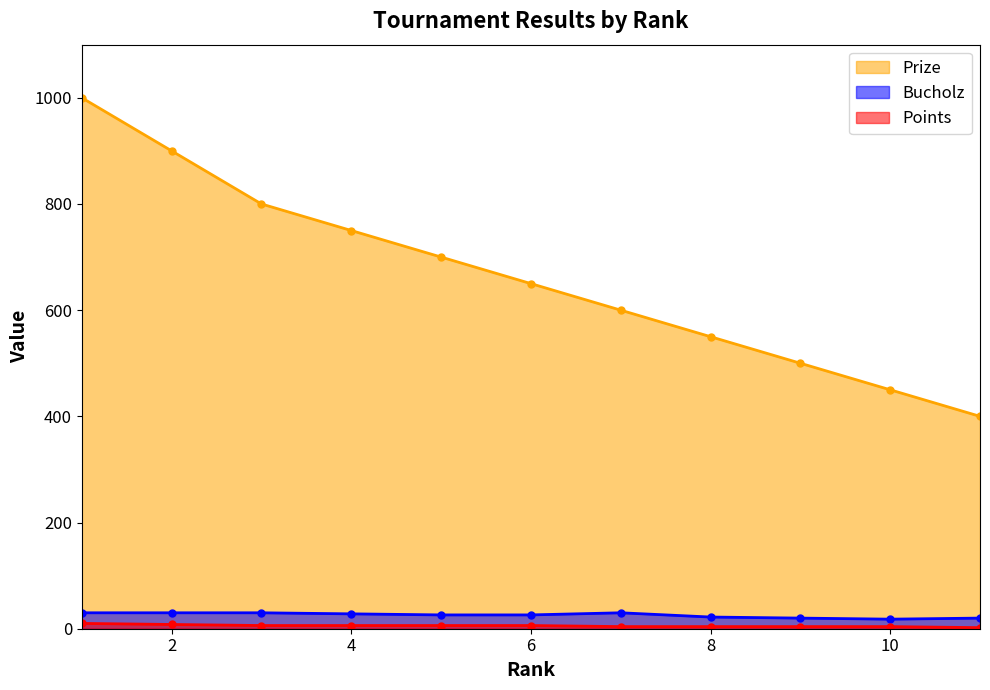

How many data points in Points are less than 6?

5